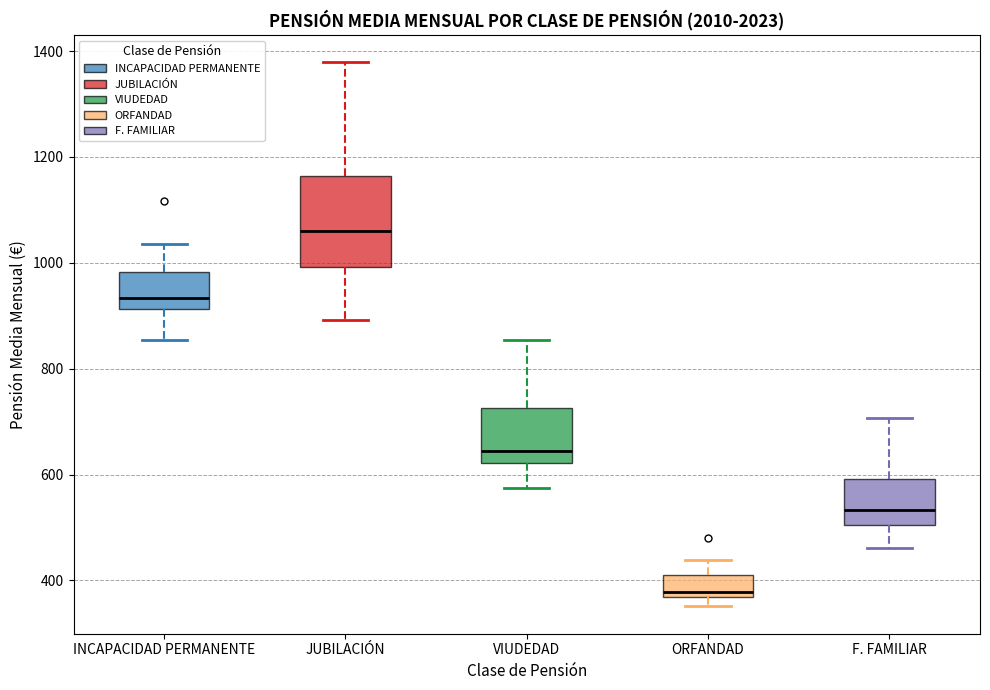

Reading left to right, read every box against the y-axis: the position of its median line, the range the box covers, and the ends of its whiskers. The values are not printed on the chart, so give them approximately, as read against the axis.

INCAPACIDAD PERMANENTE: median 940, box 920 to 980, whiskers 860 to 1040
JUBILACIÓN: median 1060, box 1000 to 1160, whiskers 900 to 1380
VIUDEDAD: median 640, box 620 to 720, whiskers 580 to 860
ORFANDAD: median 380, box 360 to 420, whiskers 360 (just below the box's lower edge) to 440
F. FAMILIAR: median 540, box 500 to 600, whiskers 460 to 700